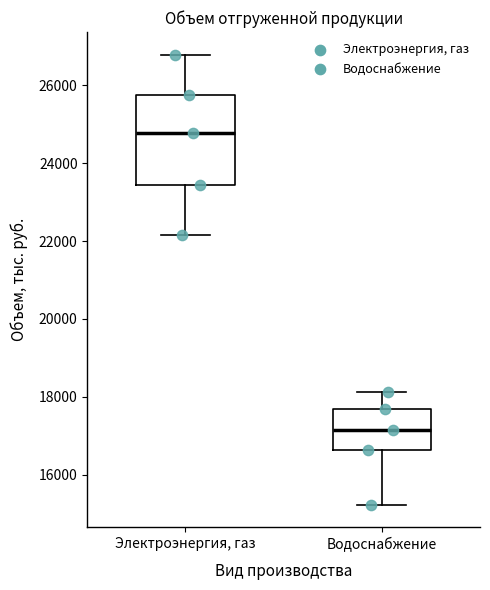

Reading left to right, transcribe this box plot: for each box, give where its median line is, the range the box spans, and where its two whiskers end, as read against the y-axis. The values are not printed on the chart, so give them approximately, as read against the axis.

Электроэнергия, газ: median 24800, box 23400 to 25800, whiskers 22200 to 26800
Водоснабжение: median 17200, box 16600 to 17600, whiskers 15200 to 18200